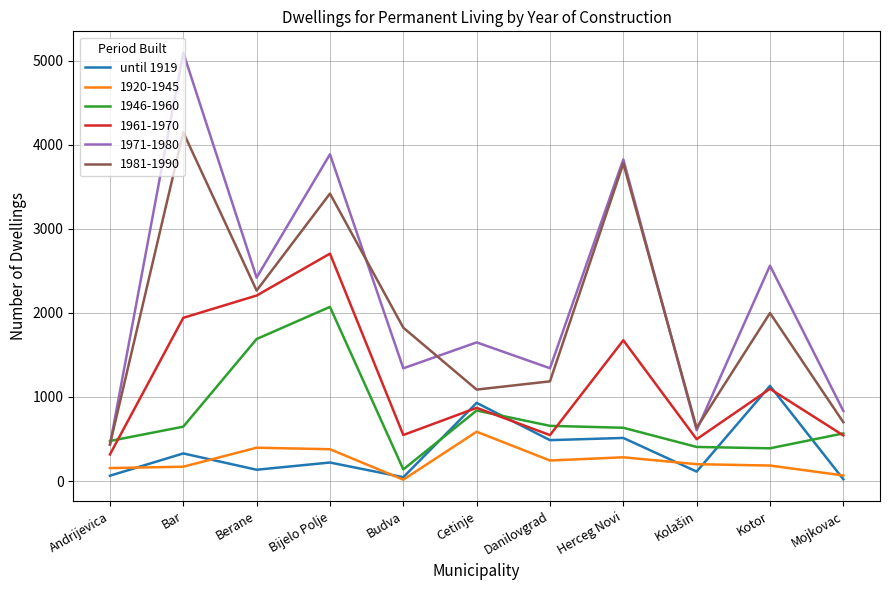

What is the maximum value shown in the chart?

5093